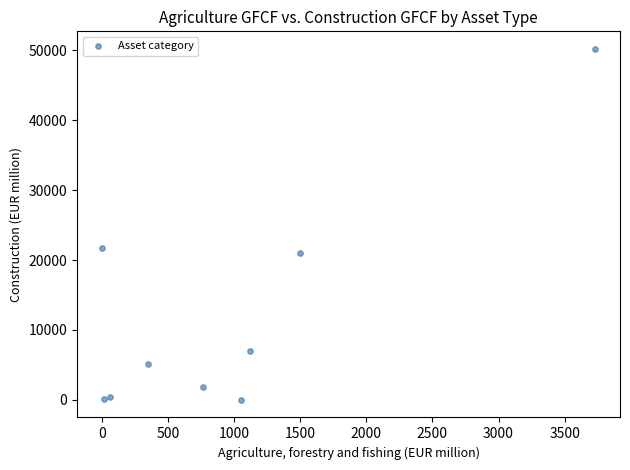

What Y value in the scatter plot is closest to 25102?

21767.7